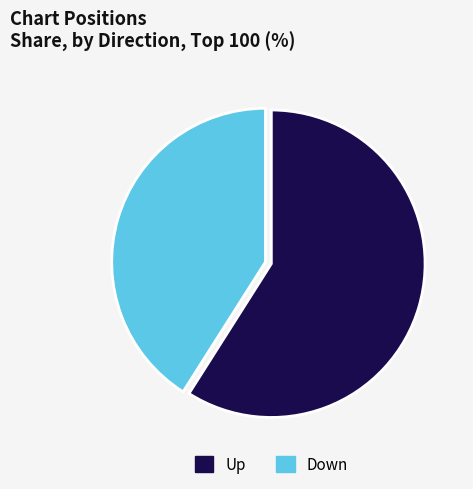

Rank the categories by value from highest to lowest.

Up, Down